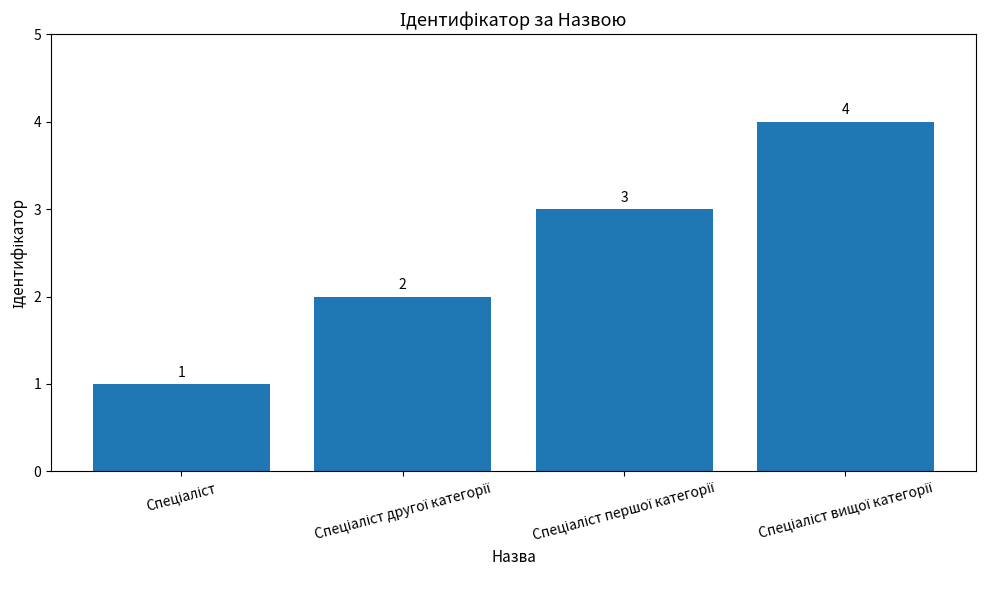

What is the sum of all values?

10